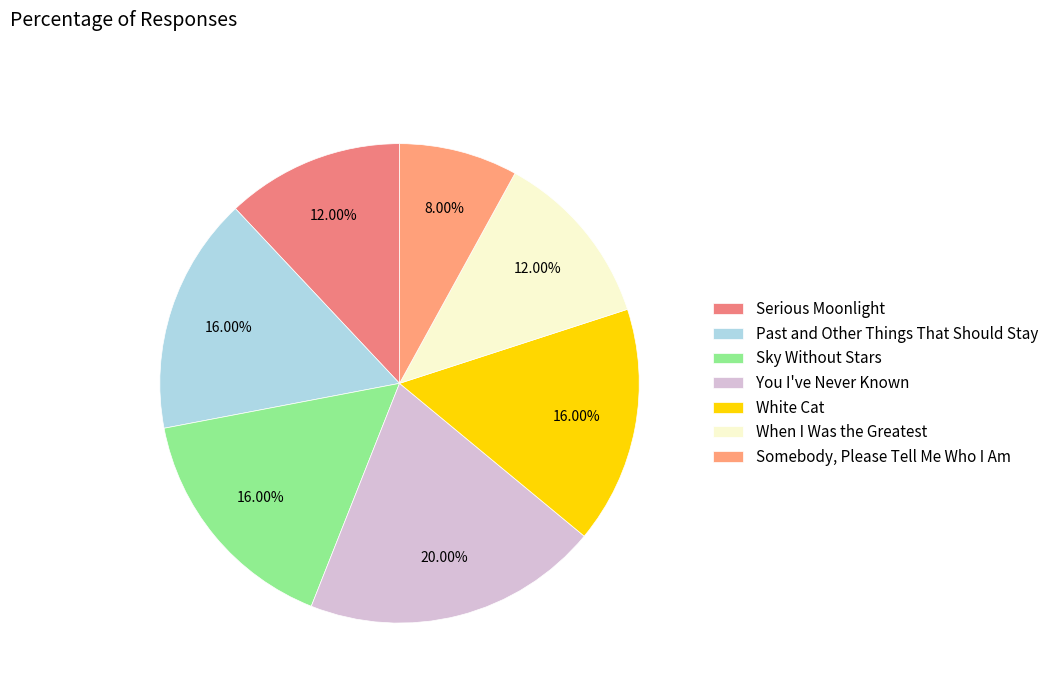

What portion of the pie excludes White Cat?

84.0%